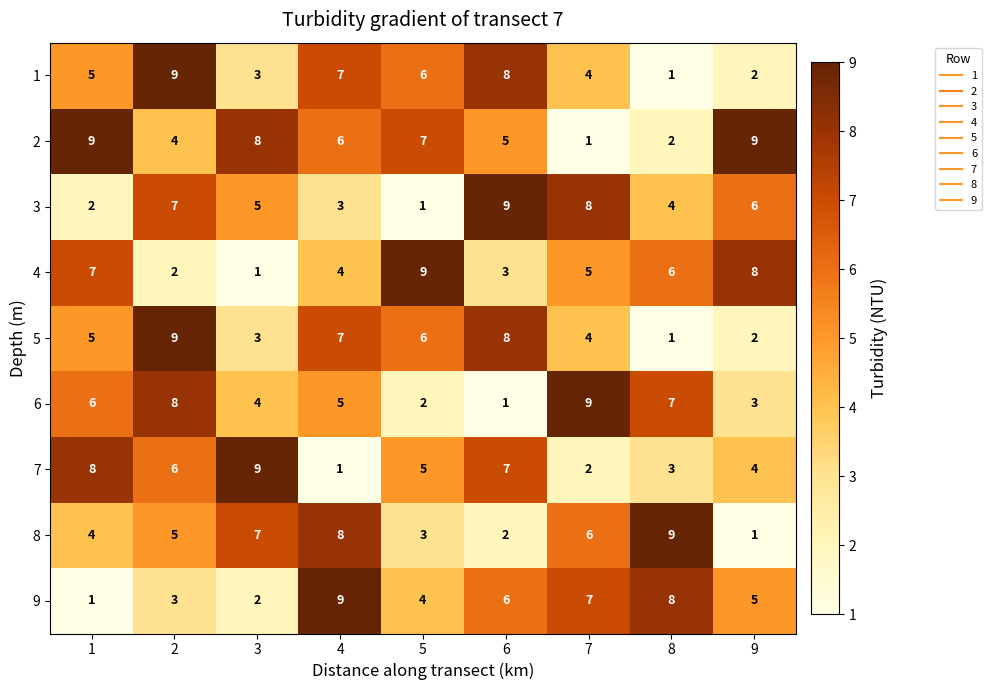

At which category is the sum across all series the highest?

2